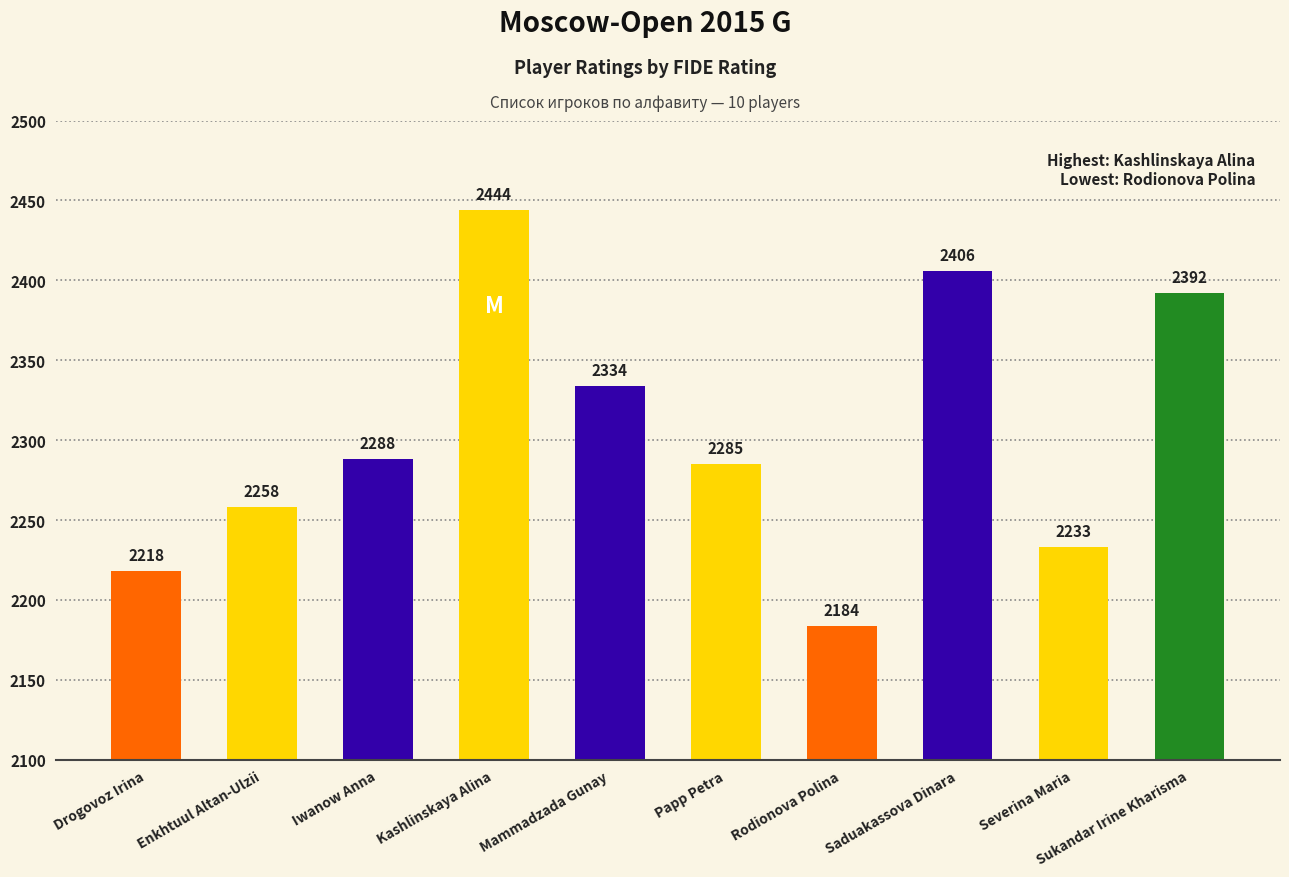

What is the label of the 9th bar from the left?

Severina Maria